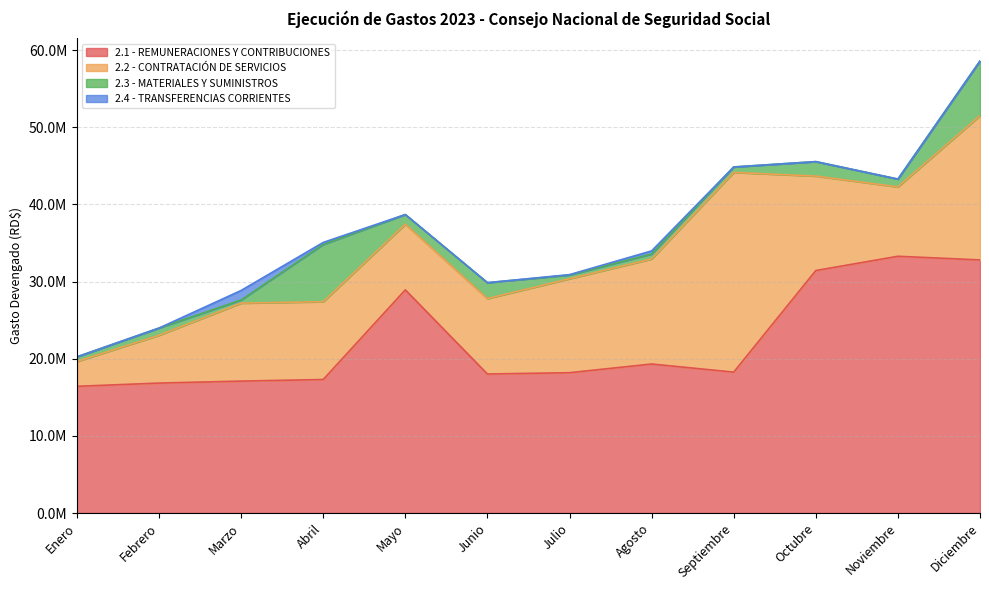

At which category does the chart reach its peak across all series?

Noviembre